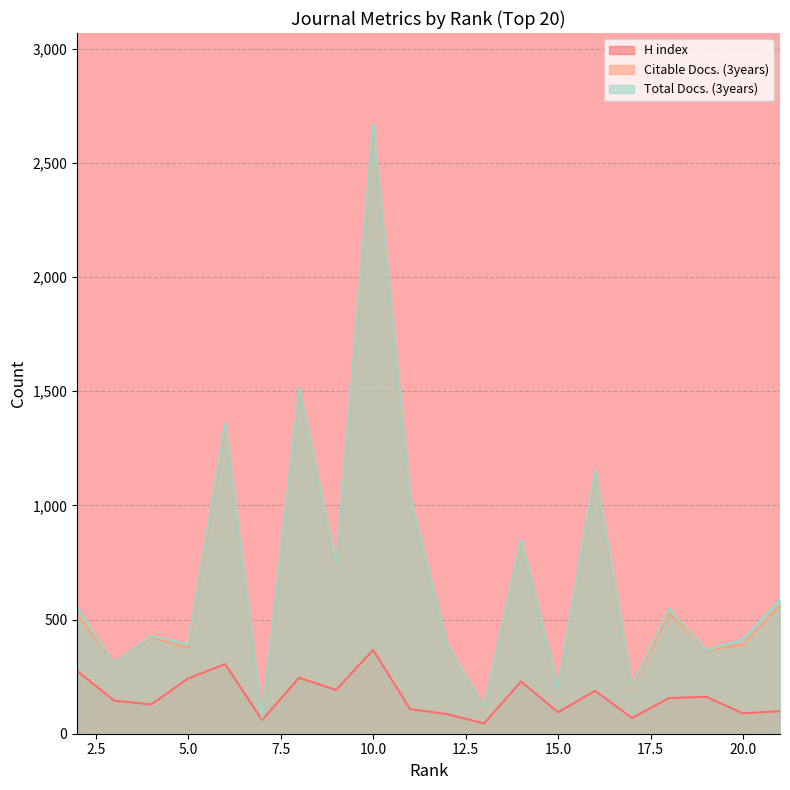

Is it true that Citable Docs. (3years) equals 523 at 2?

True